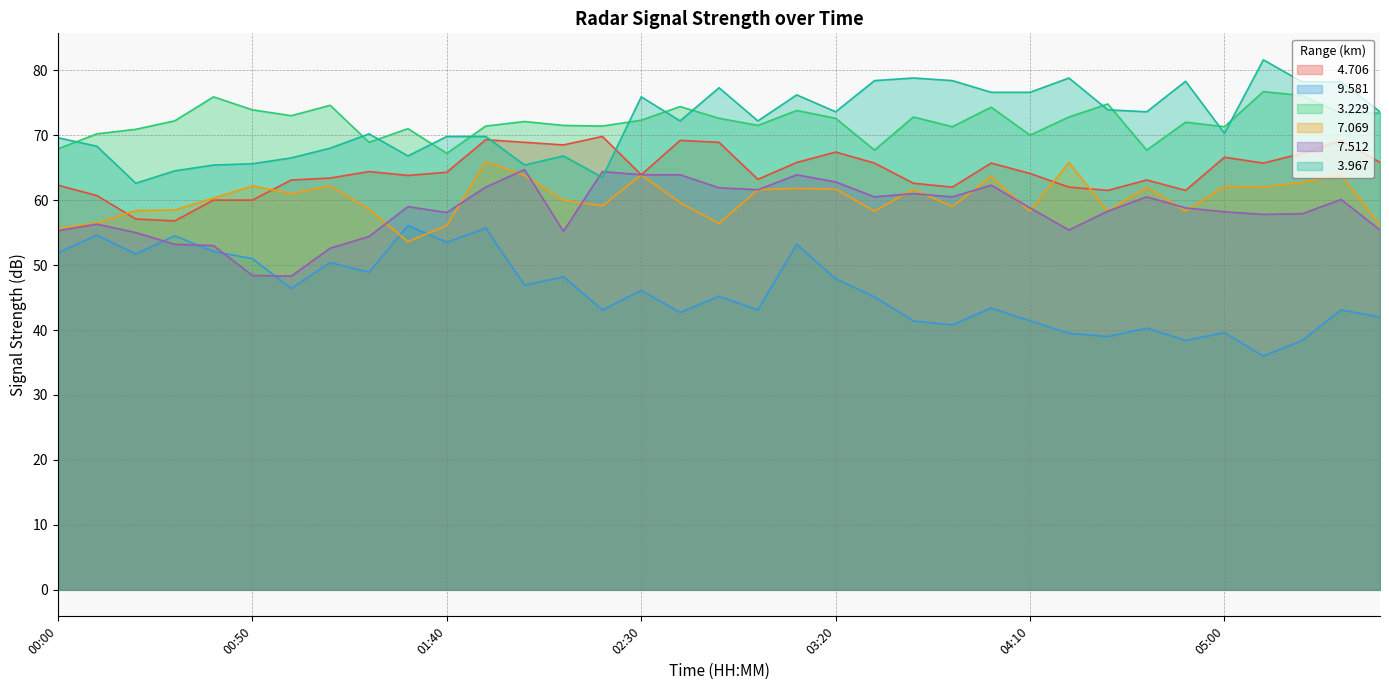

True or false:   3.229 and   9.581 intersect in this chart.

False